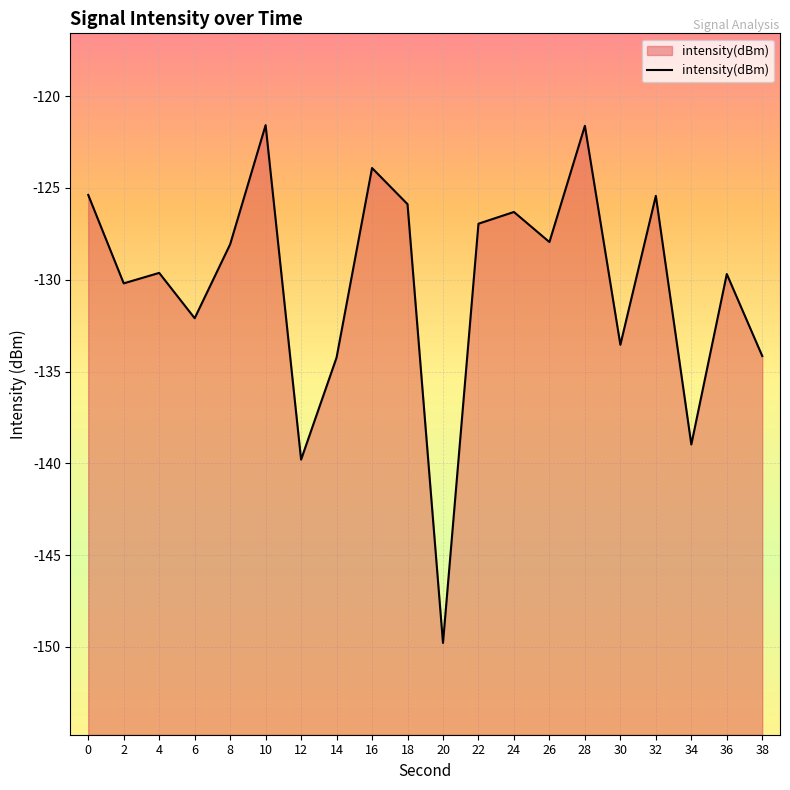

What is the value of the 10th point from the left?

-125.9